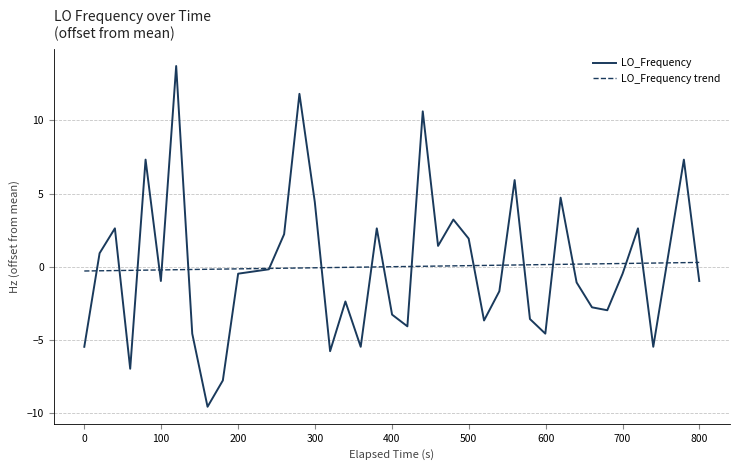

What is the highest value of the LO_Frequency series?

13.7